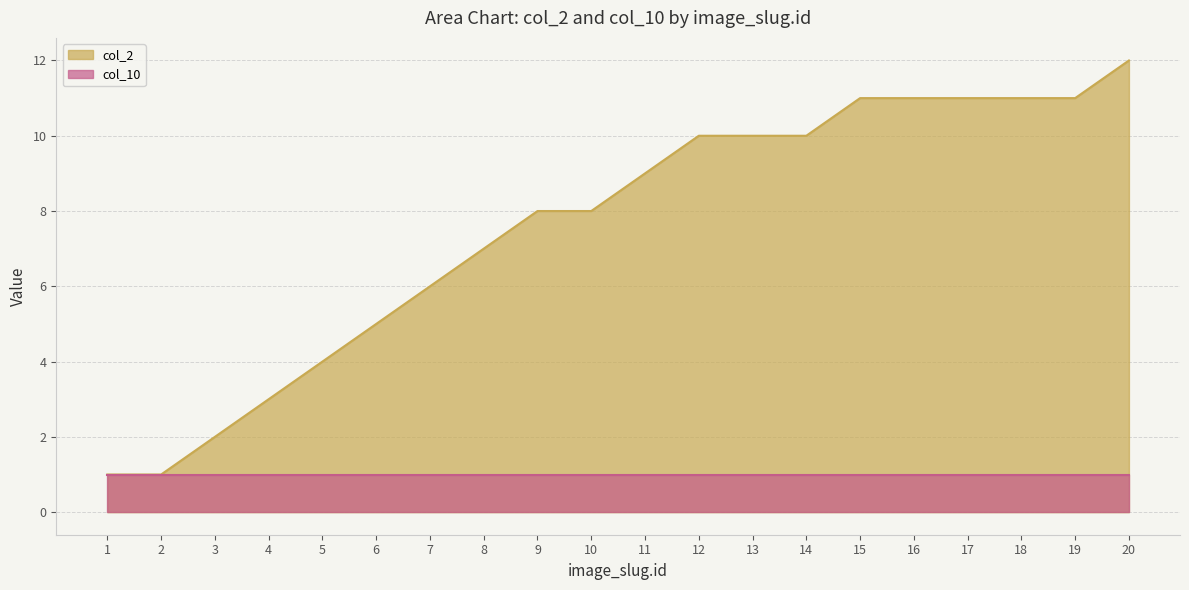

Reading left to right, list all the values displayed in this chart.

1	1	2	3	4	5	6	7	8	8	9	10	10	10	11	11	11	11	11	12